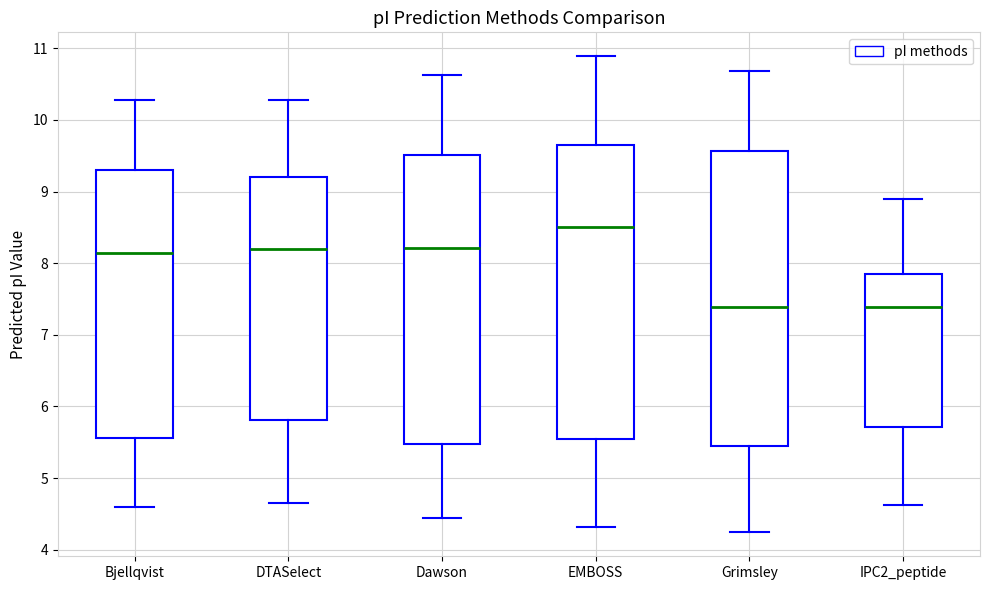

Where is the upper edge of the box for Bjellqvist on the y-axis? The values are not printed on the chart, so give them approximately, as read against the axis.

9.3